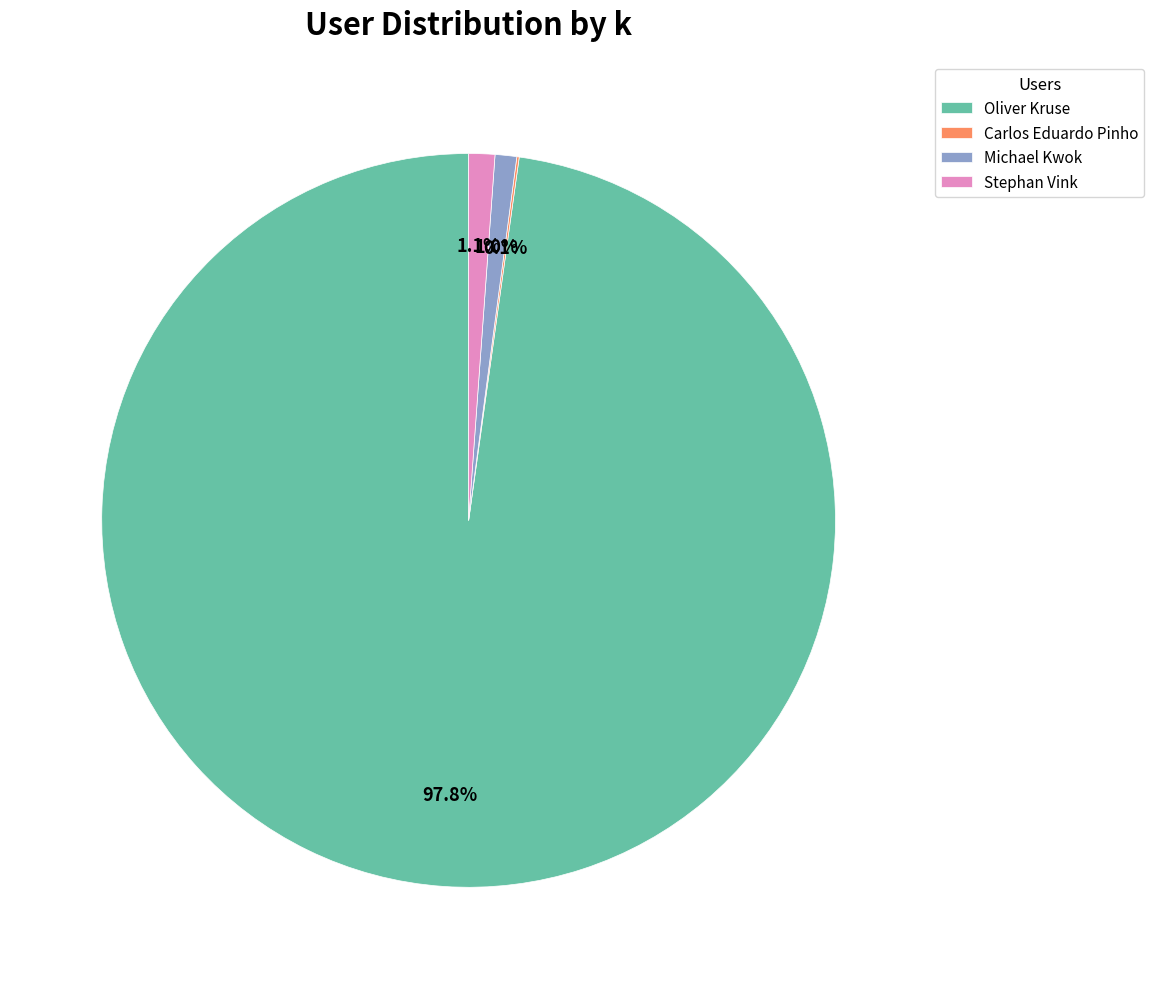

The Oliver Kruse slice represents 98% of the pie. True or false?

True